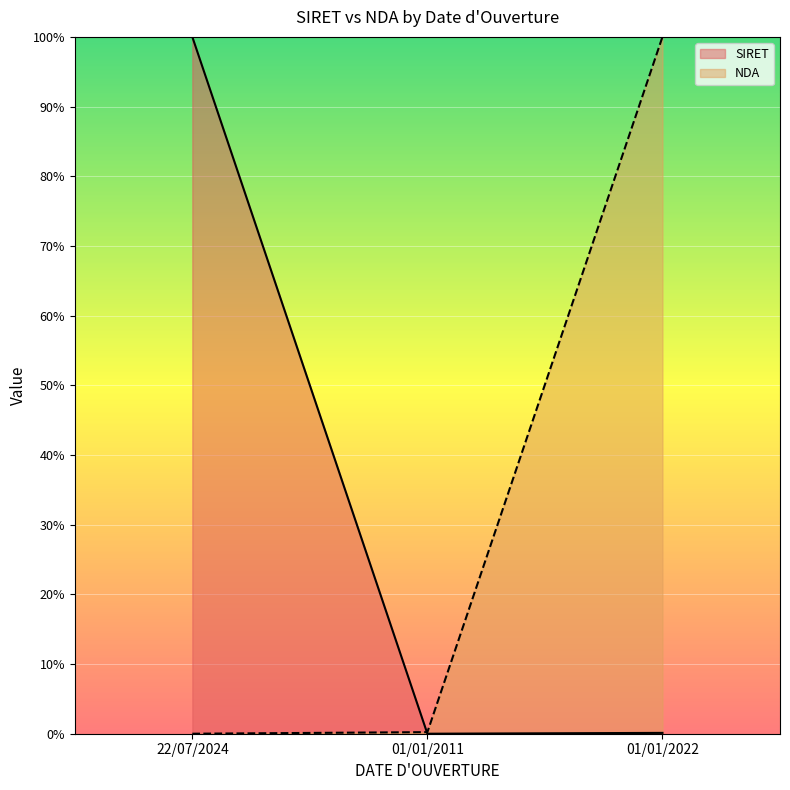

Reading left to right, what are all the values shown in this chart?

SIRET: 22/07/2024=100.0	01/01/2011=0.0	01/01/2022=0.1
NDA: 22/07/2024=0.0	01/01/2011=0.2	01/01/2022=100.0